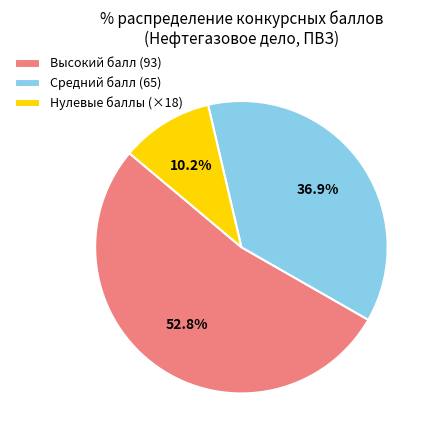

Which category has the smallest portion of the pie?

Нулевые баллы (×18)